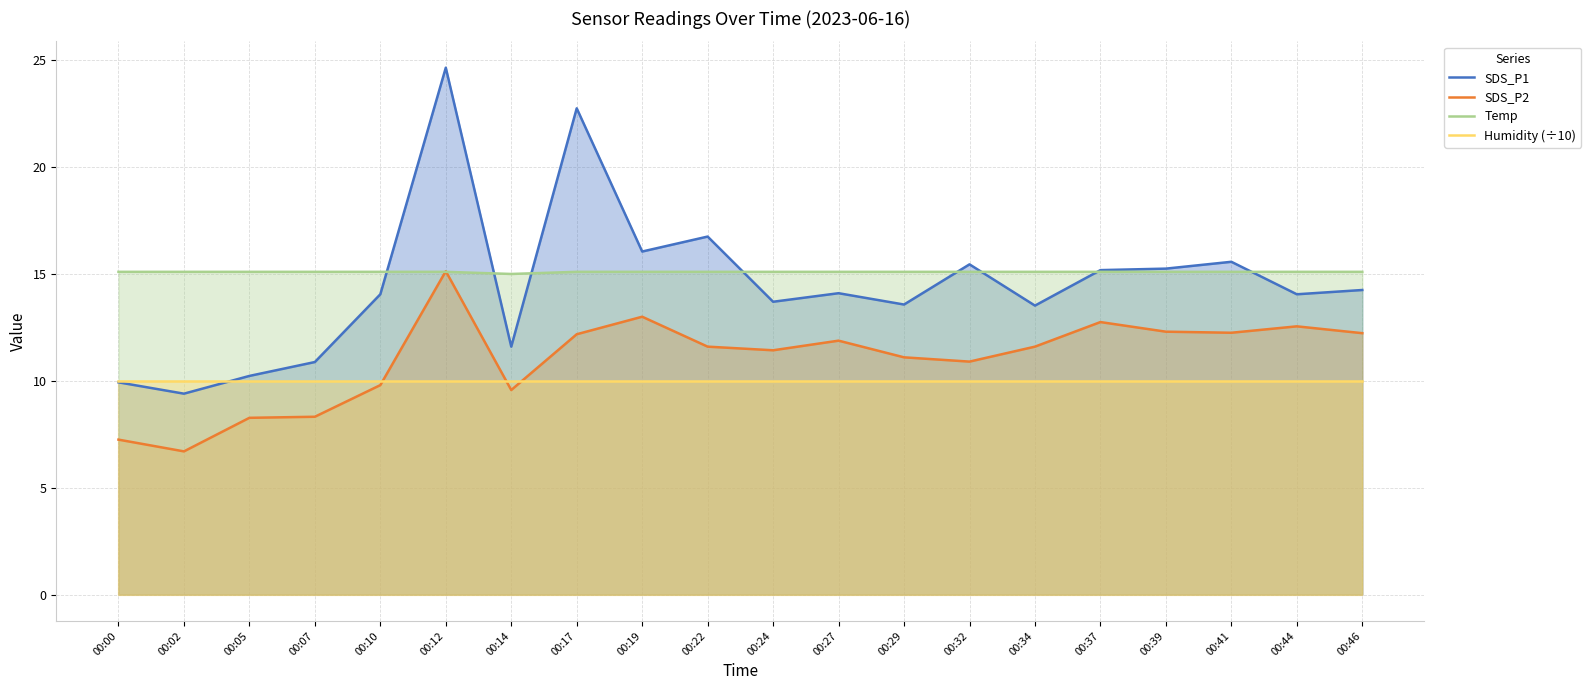

The Humidity (÷10) series shows 10.0 at 00:24. True or false?

True